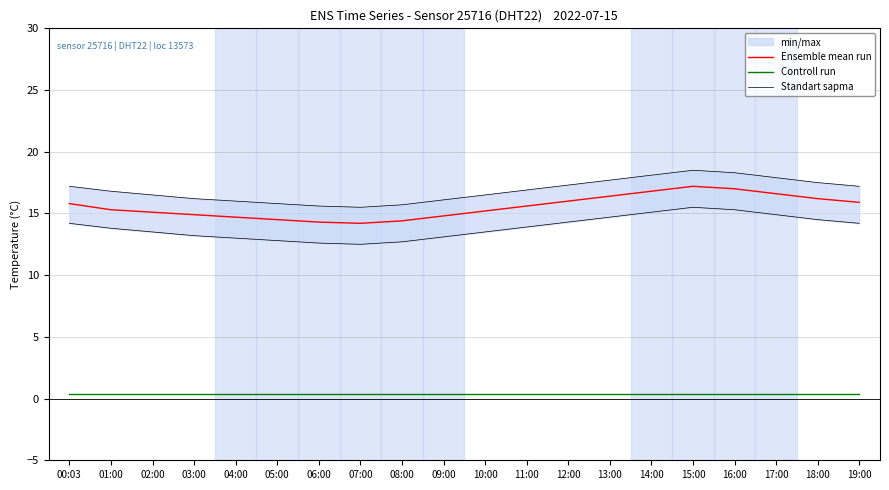

List the series in order of their peak value, lowest first.

Controll run, Ensemble mean run, Standart sapma